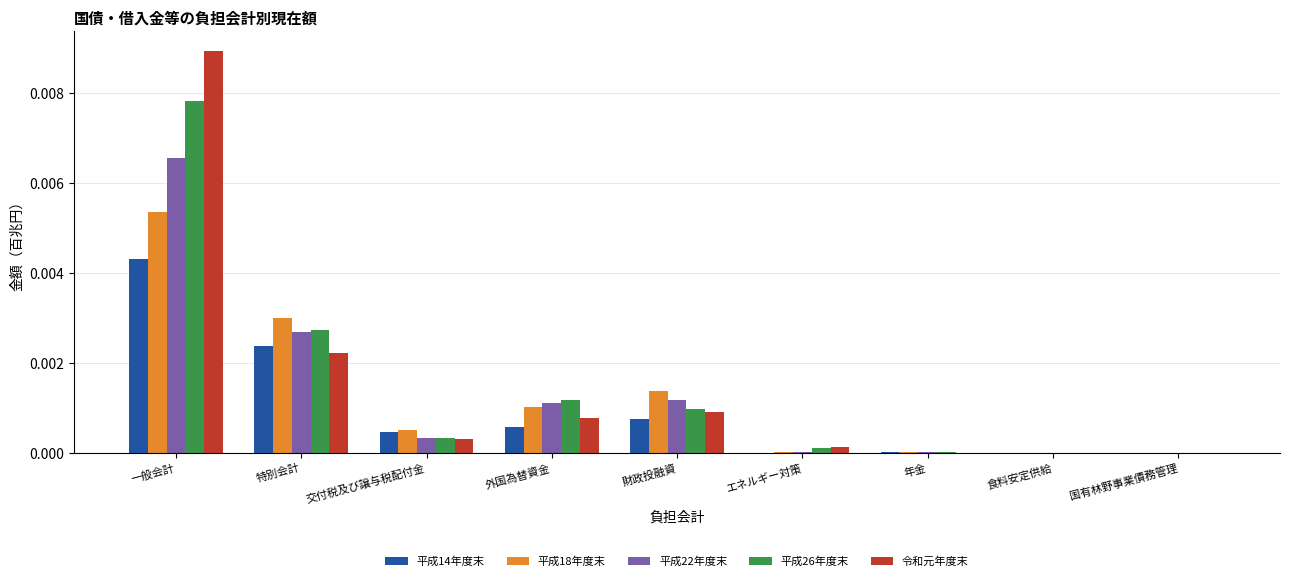

True or false: 令和元年度末 has a value of 0.0 at 国有林野事業債務管理.

True